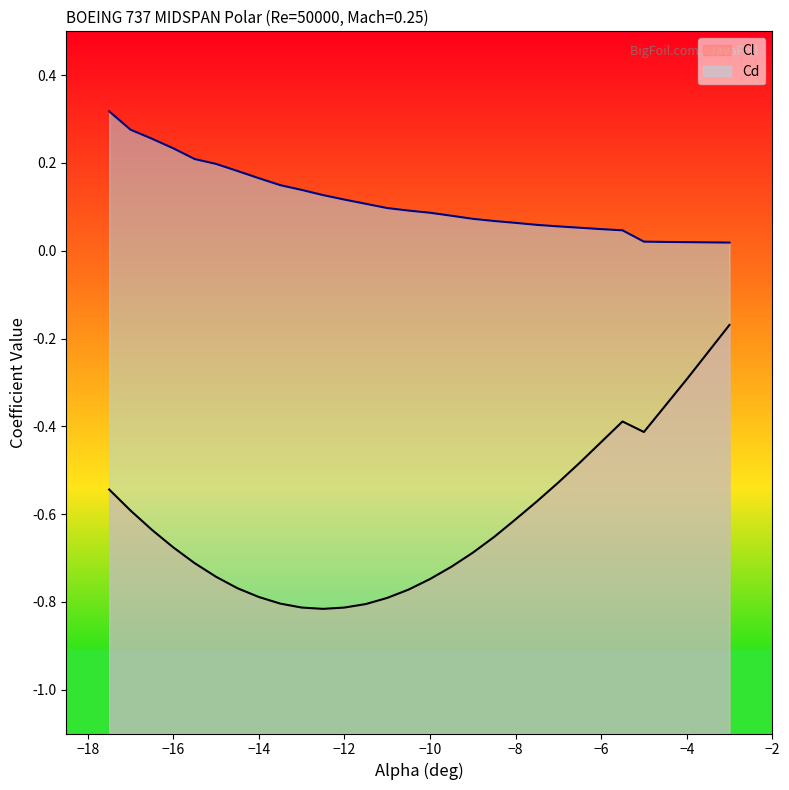

At -14.5, list the series in order from smallest to largest.

Cl, Cd